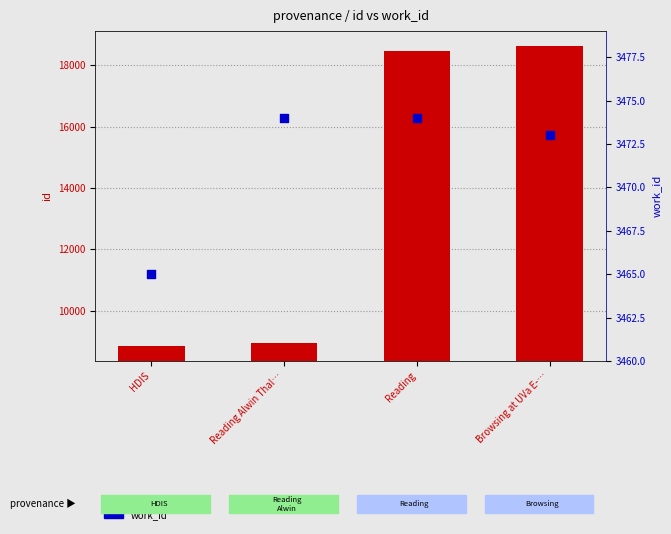

At how many categories does at least one series exceed 15132?

2